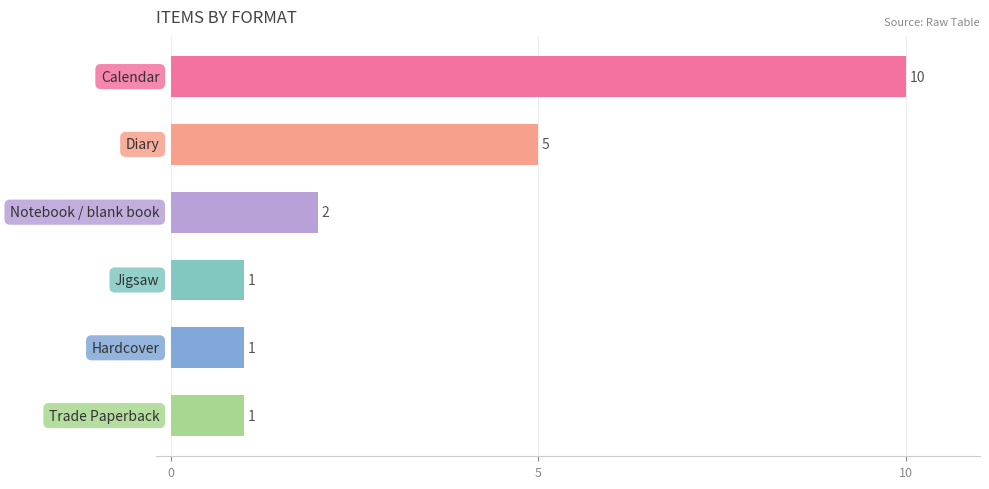

What is the greatest value displayed?

10